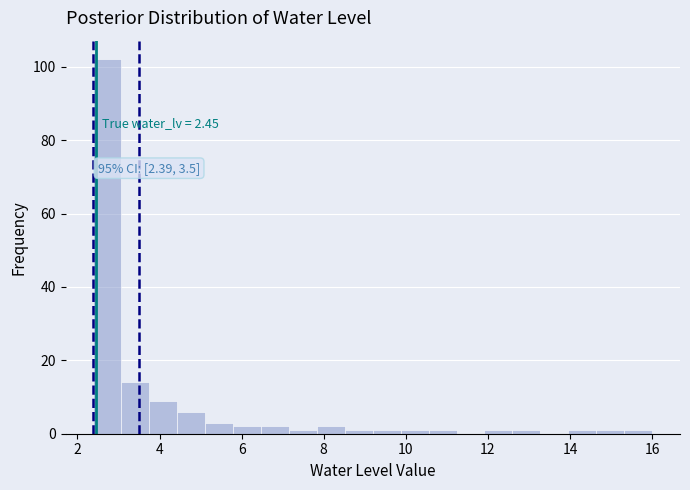

Read against the x-axis, roughly where is the centre of the tallest bar?

2.8